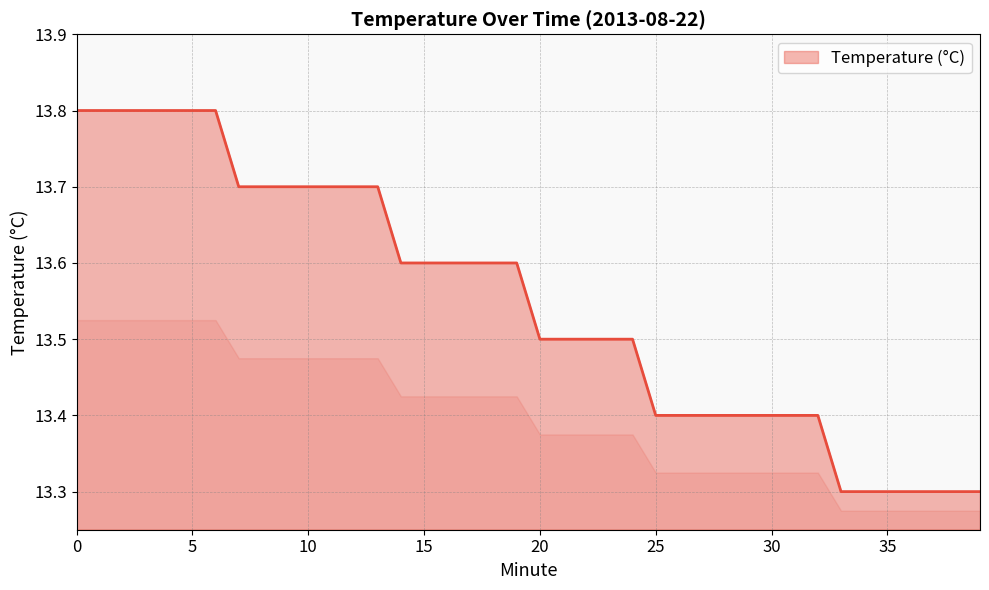

What is the difference between the maximum and minimum values?

0.5